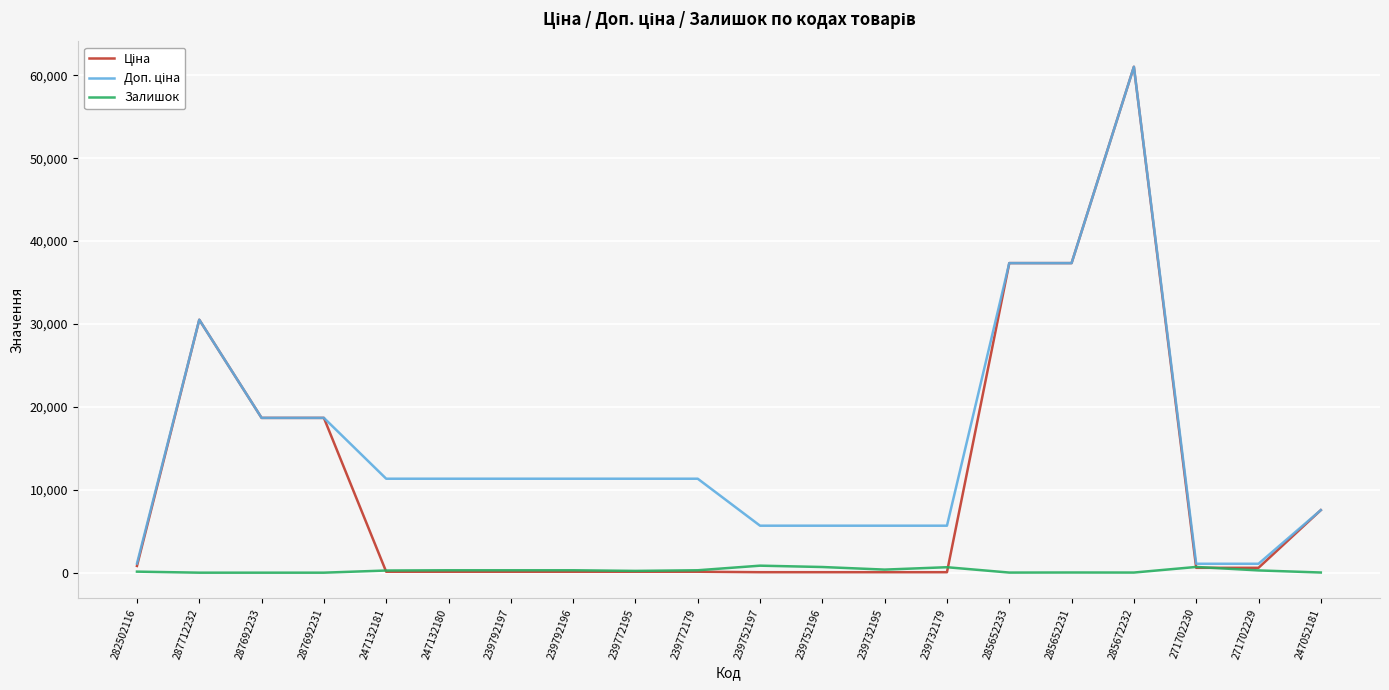

Which category has the highest value across all series?

285672232